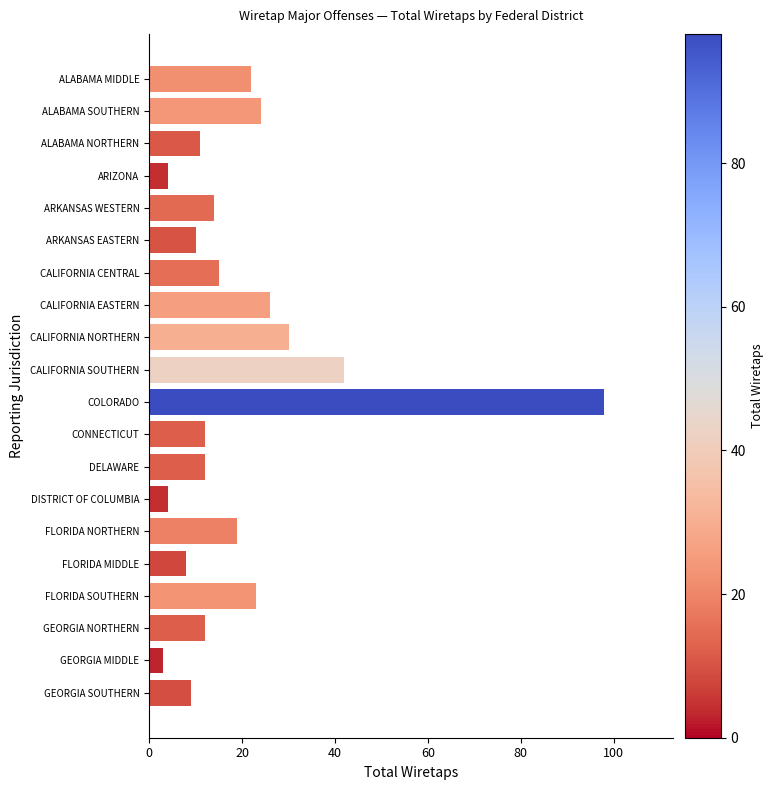

Reading bottom to top, what are all the values shown in this chart?

GEORGIA SOUTHERN=9	GEORGIA MIDDLE=3	GEORGIA NORTHERN=12	FLORIDA SOUTHERN=23	FLORIDA MIDDLE=8	FLORIDA NORTHERN=19	DISTRICT OF COLUMBIA=4	DELAWARE=12	CONNECTICUT=12	COLORADO=98	CALIFORNIA SOUTHERN=42	CALIFORNIA NORTHERN=30	CALIFORNIA EASTERN=26	CALIFORNIA CENTRAL=15	ARKANSAS EASTERN=10	ARKANSAS WESTERN=14	ARIZONA=4	ALABAMA NORTHERN=11	ALABAMA SOUTHERN=24	ALABAMA MIDDLE=22